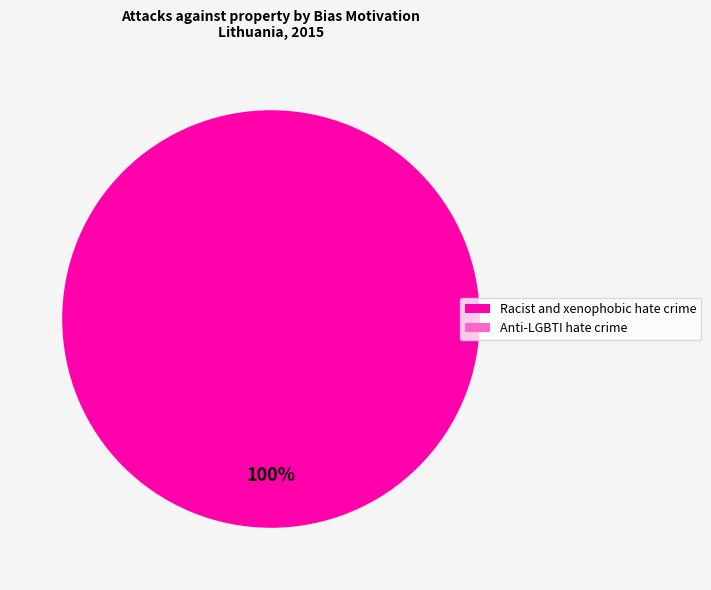

Combined, do Anti-LGBTI hate crime and Racist and xenophobic hate crime account for over 50%?

Yes